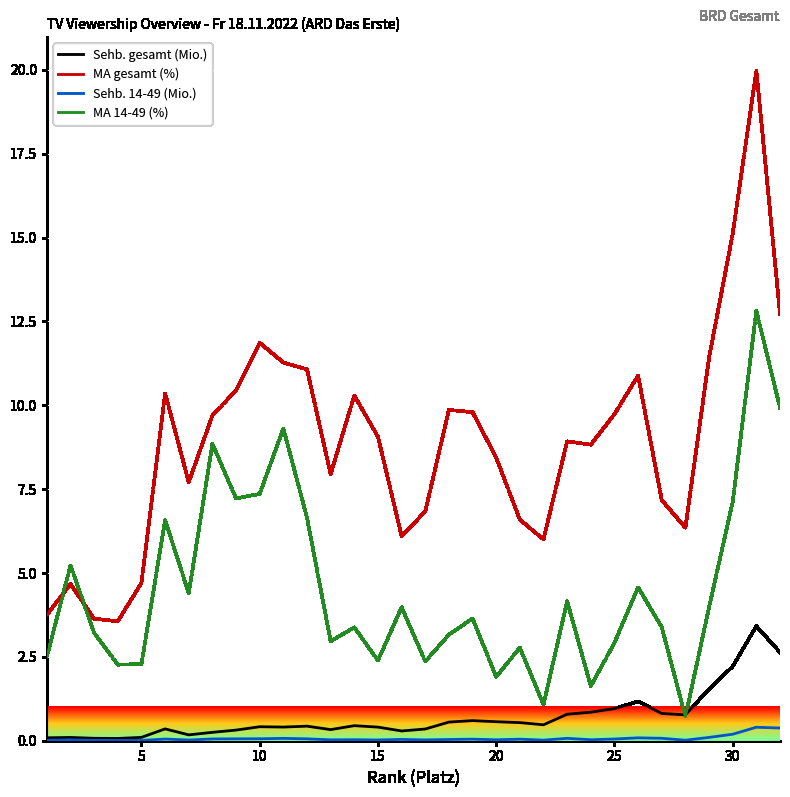

Rank the series by their maximum value, from lowest to highest.

Sehb. 14-49 (Mio.), Sehb. gesamt (Mio.), MA 14-49 (%), MA gesamt (%)